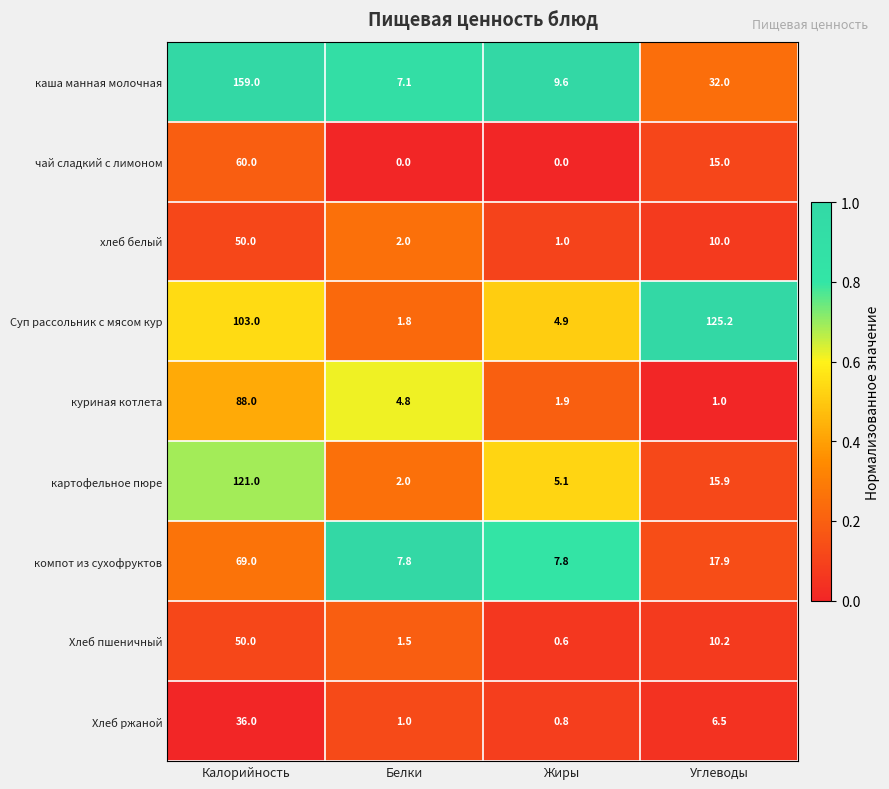

Which series has the largest total across all categories?

Суп рассольник с мясом кур